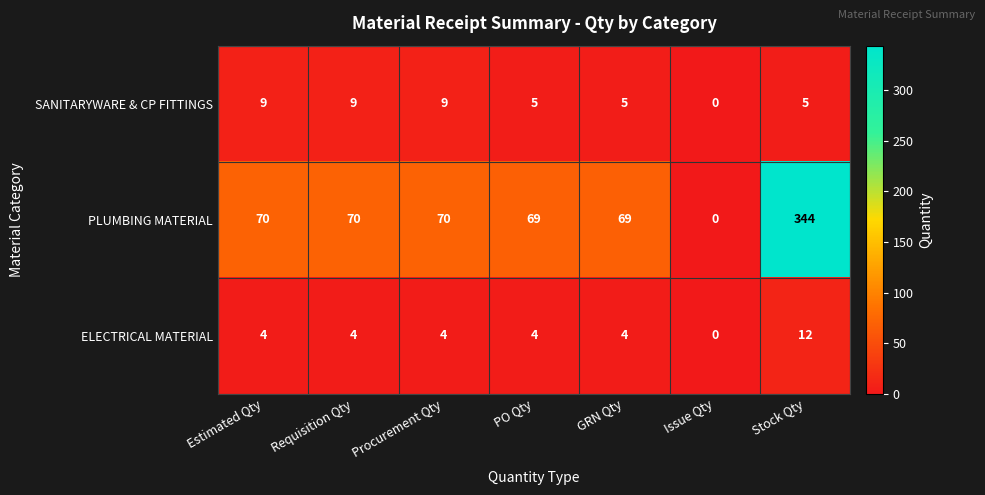

Which series has the widest spread of values?

PLUMBING MATERIAL